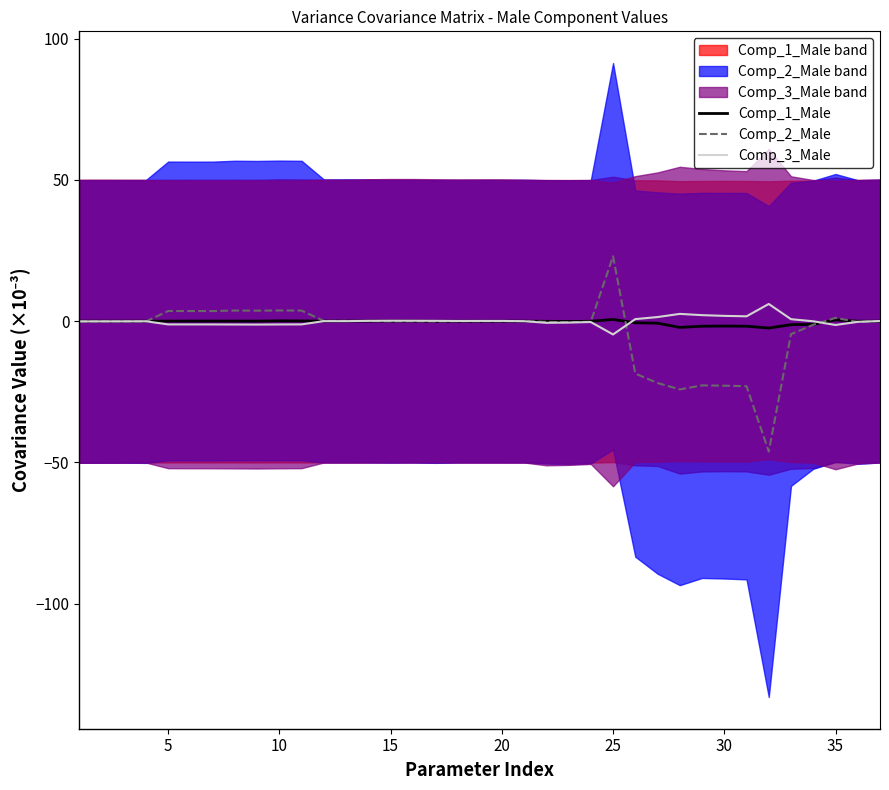

True or false: Comp_1_Male has a value of 0.5 at 35.

True